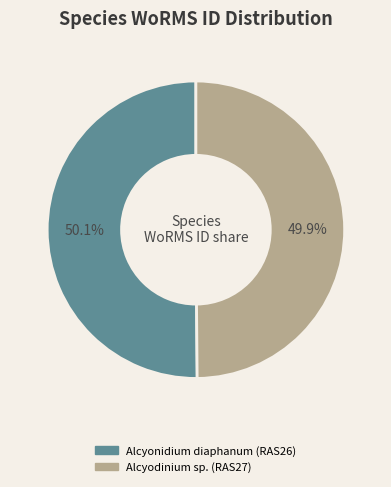

Is there a majority slice in this chart?

Yes